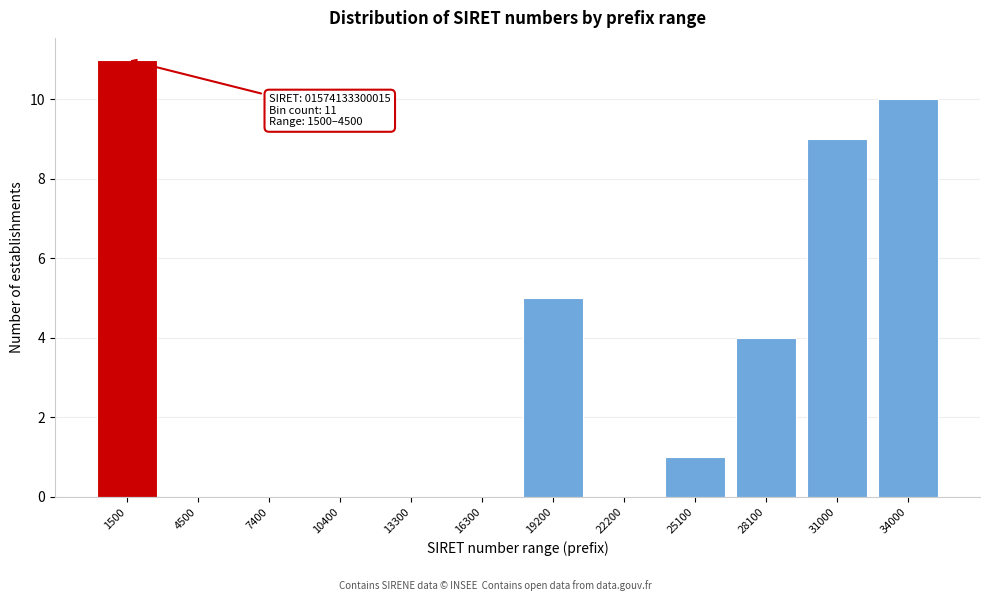

Reading right to left, list all the values displayed in this chart.

34000=10	31000=9	28100=4	25100=1	22200=0	19200=5	16300=0	13300=0	10400=0	7400=0	4500=0	1500=11